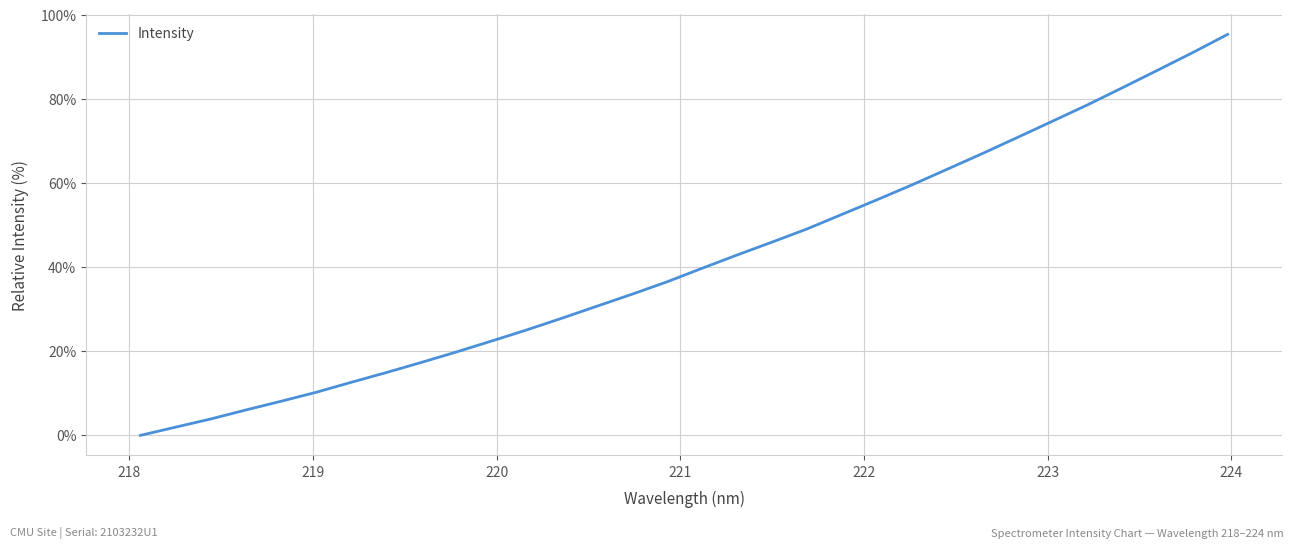

Reading left to right, transcribe all the data shown in this chart.

0.0	2.0	3.9	6.0	8.1	10.2	12.6	14.9	17.4	19.8	22.4	25.1	27.9	30.7	33.6	36.5	39.7	42.9	46.0	49.1	52.6	56.1	59.6	63.3	67.0	70.9	74.7	78.6	82.7	86.9	91.1	95.4